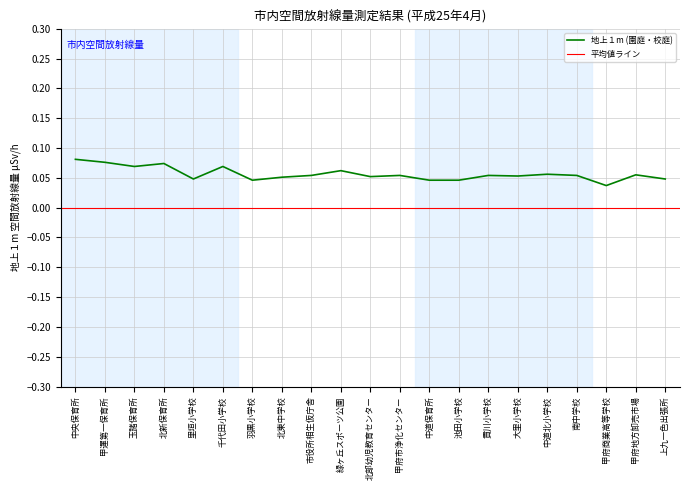

Is it true that the value at 甲府市浄化センター is 0.1?

False